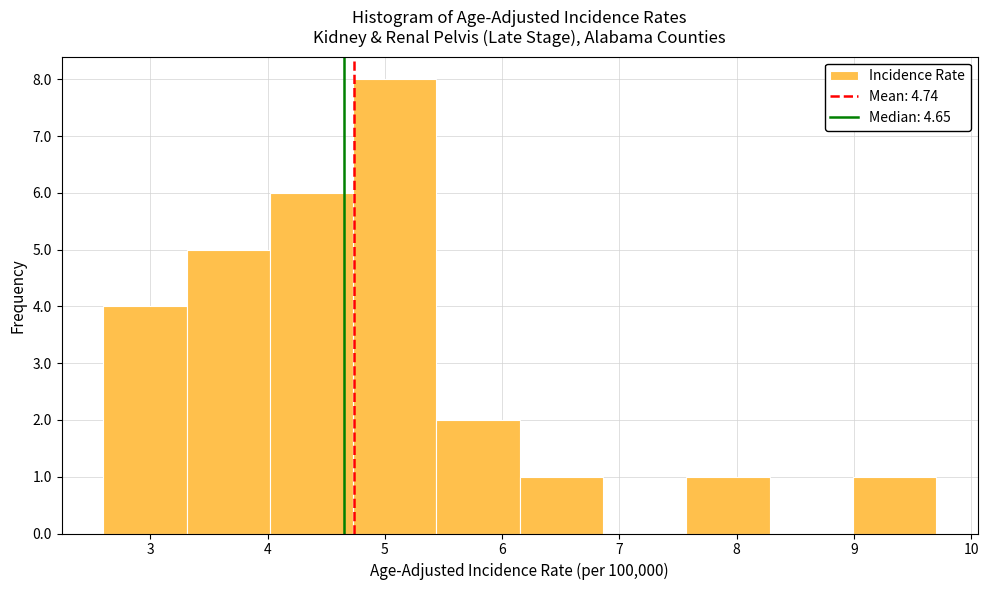

What is the height of the bar covering 4.02 to 4.73 on the x-axis? Neither the bar edges nor the heights are printed on the chart, so give them approximately, as read against the axes.

6